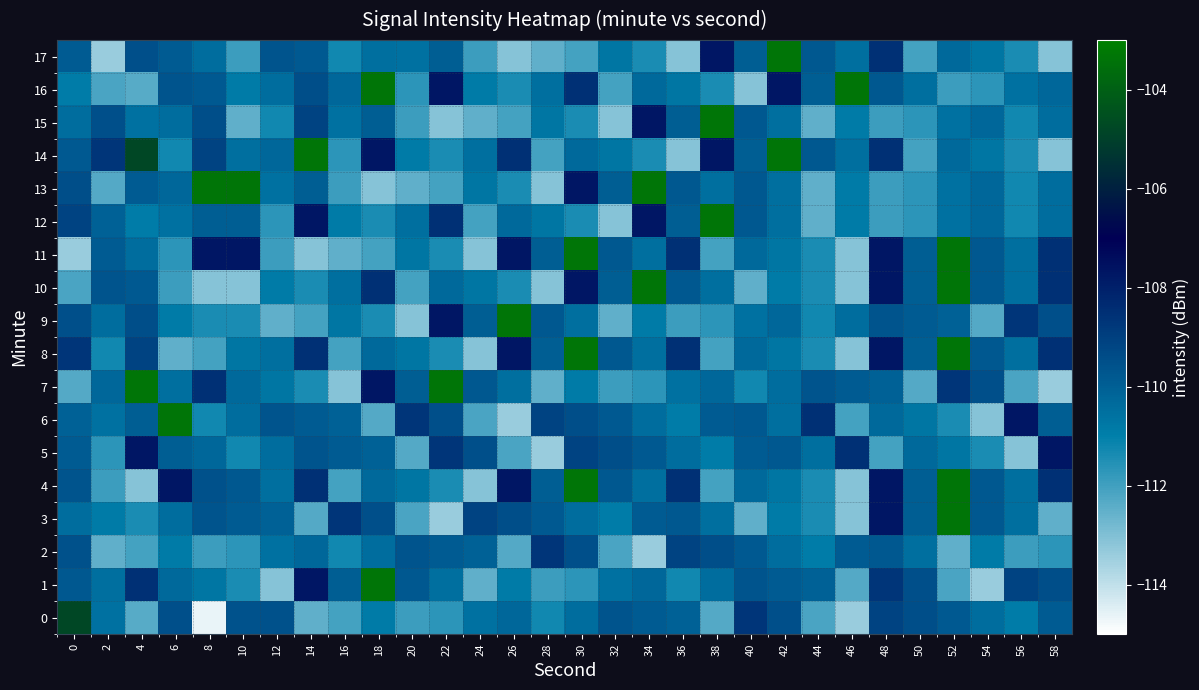

Reading left to right, what are all the values shown in this chart?

0: 0=-104.8	2=-110.6	4=-112.3	6=-109.5	8=-114.7	10=-109.6	12=-109.5	14=-112.5	16=-112.1	18=-110.8	20=-111.9	22=-111.7	24=-110.6	26=-110.2	28=-111.3	30=-110.4	32=-109.6	34=-109.9	36=-110.1	38=-112.3	40=-108.7	42=-109.5	44=-112.1	46=-113.4	48=-109.1	50=-109.4	52=-109.8	54=-110.4	56=-110.9	58=-109.9
1: 0=-109.8	2=-110.5	4=-108.5	6=-110.3	8=-110.7	10=-111.4	12=-113.1	14=-107.7	16=-110.0	18=-103.3	20=-109.8	22=-110.5	24=-112.5	26=-110.8	28=-111.9	30=-111.7	32=-110.6	34=-110.2	36=-111.3	38=-110.4	40=-109.6	42=-109.9	44=-110.1	46=-112.3	48=-108.7	50=-109.5	52=-112.1	54=-113.4	56=-109.1	58=-109.4
2: 0=-109.5	2=-112.5	4=-112.1	6=-110.8	8=-111.9	10=-111.7	12=-110.6	14=-110.2	16=-111.3	18=-110.4	20=-109.6	22=-109.9	24=-110.1	26=-112.3	28=-108.7	30=-109.5	32=-112.1	34=-113.4	36=-109.1	38=-109.4	40=-109.8	42=-110.4	44=-110.9	46=-109.9	48=-109.8	50=-110.5	52=-112.5	54=-110.8	56=-111.9	58=-111.7
3: 0=-110.4	2=-110.8	4=-111.4	6=-110.4	8=-109.6	10=-109.9	12=-110.1	14=-112.3	16=-108.7	18=-109.5	20=-112.1	22=-113.4	24=-109.1	26=-109.4	28=-109.8	30=-110.4	32=-110.9	34=-109.9	36=-109.8	38=-110.5	40=-112.5	42=-110.8	44=-111.4	46=-113.1	48=-107.7	50=-110.0	52=-103.3	54=-109.8	56=-110.5	58=-112.5
4: 0=-109.6	2=-111.9	4=-113.1	6=-107.7	8=-109.5	10=-109.8	12=-110.5	14=-108.5	16=-112.1	18=-110.3	20=-110.7	22=-111.4	24=-113.1	26=-107.7	28=-110.0	30=-103.3	32=-109.8	34=-110.5	36=-108.5	38=-112.1	40=-110.3	42=-110.7	44=-111.4	46=-113.1	48=-107.7	50=-110.0	52=-103.3	54=-109.8	56=-110.5	58=-108.5
5: 0=-109.9	2=-111.7	4=-107.7	6=-110.0	8=-110.2	10=-111.3	12=-110.4	14=-109.6	16=-109.9	18=-110.1	20=-112.3	22=-108.7	24=-109.5	26=-112.1	28=-113.4	30=-109.1	32=-109.4	34=-109.8	36=-110.4	38=-110.9	40=-109.9	42=-109.8	44=-110.5	46=-108.5	48=-112.1	50=-110.3	52=-110.7	54=-111.4	56=-113.1	58=-107.7
6: 0=-110.1	2=-110.6	4=-110.0	6=-103.3	8=-111.3	10=-110.4	12=-109.6	14=-109.9	16=-110.1	18=-112.3	20=-108.7	22=-109.5	24=-112.1	26=-113.4	28=-109.1	30=-109.4	32=-109.8	34=-110.4	36=-110.9	38=-109.9	40=-109.8	42=-110.5	44=-108.5	46=-112.1	48=-110.3	50=-110.7	52=-111.4	54=-113.1	56=-107.7	58=-110.0
7: 0=-112.3	2=-110.2	4=-103.3	6=-110.5	8=-108.5	10=-110.3	12=-110.7	14=-111.4	16=-113.1	18=-107.7	20=-110.0	22=-103.3	24=-109.8	26=-110.5	28=-112.5	30=-110.8	32=-111.9	34=-111.7	36=-110.6	38=-110.2	40=-111.3	42=-110.4	44=-109.6	46=-109.9	48=-110.1	50=-112.3	52=-108.7	54=-109.5	56=-112.1	58=-113.4
8: 0=-108.7	2=-111.3	4=-109.1	6=-112.5	8=-112.1	10=-110.7	12=-110.5	14=-108.5	16=-112.1	18=-110.3	20=-110.7	22=-111.4	24=-113.1	26=-107.7	28=-110.0	30=-103.3	32=-109.8	34=-110.5	36=-108.5	38=-112.1	40=-110.3	42=-110.7	44=-111.4	46=-113.1	48=-107.7	50=-110.0	52=-103.3	54=-109.8	56=-110.5	58=-108.5
9: 0=-109.5	2=-110.4	4=-109.4	6=-110.8	8=-111.4	10=-111.4	12=-112.5	14=-112.1	16=-110.7	18=-111.4	20=-113.1	22=-107.7	24=-110.0	26=-103.3	28=-109.8	30=-110.5	32=-112.5	34=-110.8	36=-111.9	38=-111.7	40=-110.6	42=-110.2	44=-111.3	46=-110.4	48=-109.6	50=-109.9	52=-110.1	54=-112.3	56=-108.7	58=-109.5
10: 0=-112.1	2=-109.6	4=-109.8	6=-111.9	8=-113.1	10=-113.1	12=-110.8	14=-111.4	16=-110.5	18=-108.5	20=-112.1	22=-110.3	24=-110.7	26=-111.4	28=-113.1	30=-107.7	32=-110.0	34=-103.3	36=-109.8	38=-110.5	40=-112.5	42=-110.8	44=-111.4	46=-113.1	48=-107.7	50=-110.0	52=-103.3	54=-109.8	56=-110.5	58=-108.5
11: 0=-113.4	2=-109.9	4=-110.4	6=-111.7	8=-107.7	10=-107.7	12=-111.9	14=-113.1	16=-112.5	18=-112.1	20=-110.7	22=-111.4	24=-113.1	26=-107.7	28=-110.0	30=-103.3	32=-109.8	34=-110.5	36=-108.5	38=-112.1	40=-110.3	42=-110.7	44=-111.4	46=-113.1	48=-107.7	50=-110.0	52=-103.3	54=-109.8	56=-110.5	58=-108.5
12: 0=-109.1	2=-110.1	4=-110.9	6=-110.6	8=-110.0	10=-110.0	12=-111.7	14=-107.7	16=-110.8	18=-111.4	20=-110.5	22=-108.5	24=-112.1	26=-110.3	28=-110.7	30=-111.4	32=-113.1	34=-107.7	36=-110.0	38=-103.3	40=-109.8	42=-110.5	44=-112.5	46=-110.8	48=-111.9	50=-111.7	52=-110.6	54=-110.2	56=-111.3	58=-110.4
13: 0=-109.4	2=-112.3	4=-109.9	6=-110.2	8=-103.3	10=-103.3	12=-110.6	14=-110.0	16=-111.9	18=-113.1	20=-112.5	22=-112.1	24=-110.7	26=-111.4	28=-113.1	30=-107.7	32=-110.0	34=-103.3	36=-109.8	38=-110.5	40=-109.8	42=-110.5	44=-112.5	46=-110.8	48=-111.9	50=-111.7	52=-110.6	54=-110.2	56=-111.3	58=-110.4
14: 0=-109.8	2=-108.7	4=-104.8	6=-111.3	8=-109.1	10=-110.5	12=-110.2	14=-103.3	16=-111.7	18=-107.7	20=-110.8	22=-111.4	24=-110.5	26=-108.5	28=-112.1	30=-110.3	32=-110.7	34=-111.4	36=-113.1	38=-107.7	40=-110.0	42=-103.3	44=-109.8	46=-110.5	48=-108.5	50=-112.1	52=-110.3	54=-110.7	56=-111.4	58=-113.1
15: 0=-110.4	2=-109.5	4=-110.6	6=-110.4	8=-109.4	10=-112.5	12=-111.3	14=-109.1	16=-110.6	18=-110.0	20=-111.9	22=-113.1	24=-112.5	26=-112.1	28=-110.7	30=-111.4	32=-113.1	34=-107.7	36=-110.0	38=-103.3	40=-109.8	42=-110.5	44=-112.5	46=-110.8	48=-111.9	50=-111.7	52=-110.6	54=-110.2	56=-111.3	58=-110.4
16: 0=-110.9	2=-112.1	4=-112.3	6=-109.6	8=-109.8	10=-110.8	12=-110.4	14=-109.4	16=-110.2	18=-103.3	20=-111.7	22=-107.7	24=-110.8	26=-111.4	28=-110.5	30=-108.5	32=-112.1	34=-110.3	36=-110.7	38=-111.4	40=-113.1	42=-107.7	44=-110.0	46=-103.3	48=-109.8	50=-110.5	52=-111.9	54=-111.7	56=-110.6	58=-110.2
17: 0=-109.9	2=-113.4	4=-109.5	6=-109.9	8=-110.4	10=-111.9	12=-109.6	14=-109.8	16=-111.3	18=-110.5	20=-110.6	22=-110.0	24=-111.9	26=-113.1	28=-112.5	30=-112.1	32=-110.7	34=-111.4	36=-113.1	38=-107.7	40=-110.0	42=-103.3	44=-109.8	46=-110.5	48=-108.5	50=-112.1	52=-110.3	54=-110.7	56=-111.4	58=-113.1